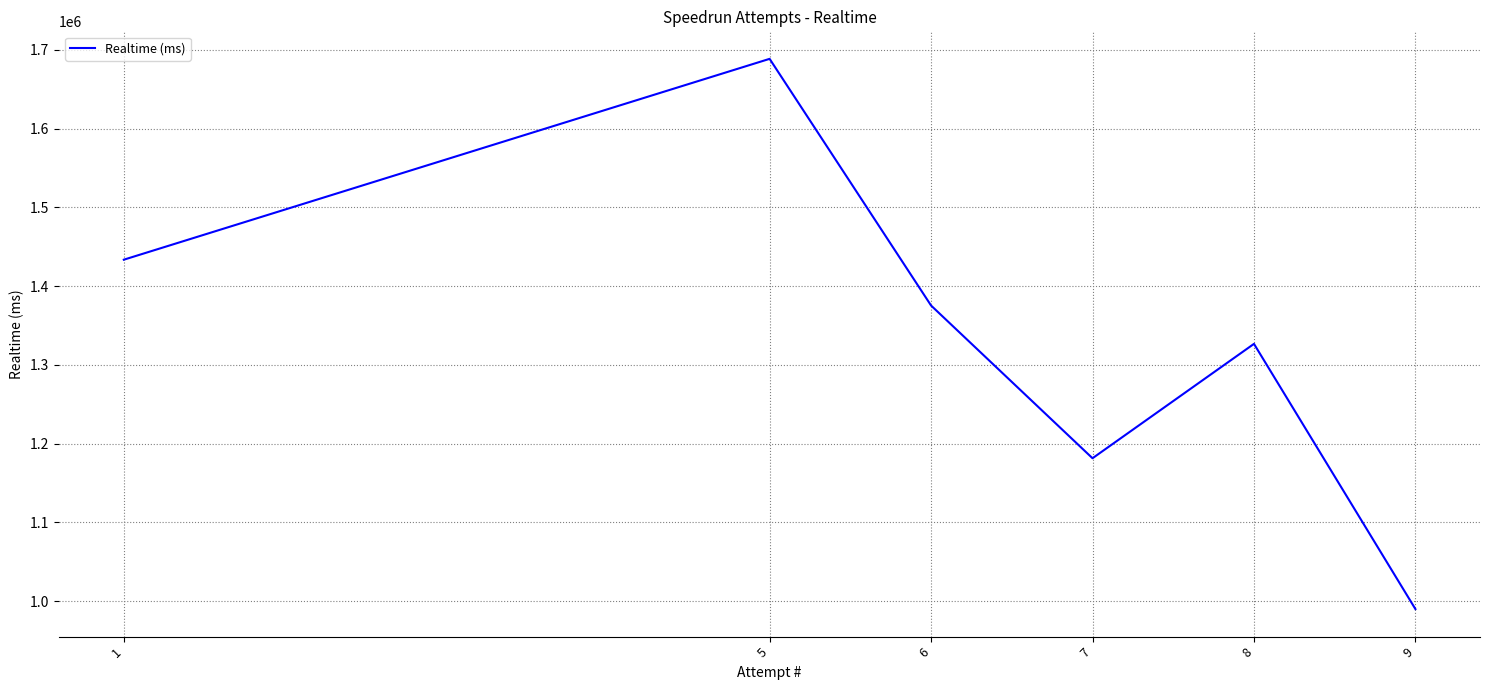

What is the ratio of the value at 9 to the value at 7?

0.8